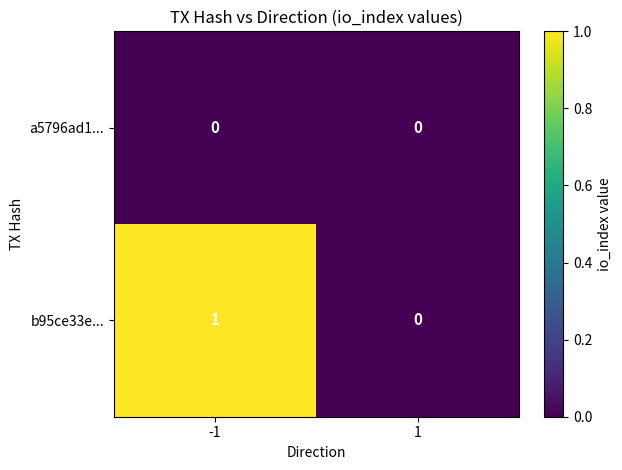

At which category is the sum across all series the highest?

-1